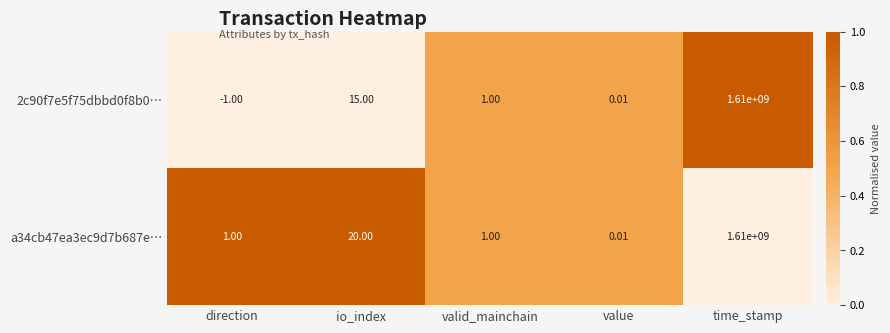

Where does the 2c90f7e5f75dbbd0f8b0… series first go above 1?

io_index